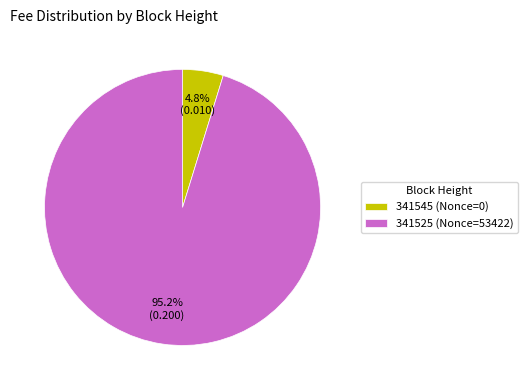

To the nearest percent, what is the average slice percentage?

50%